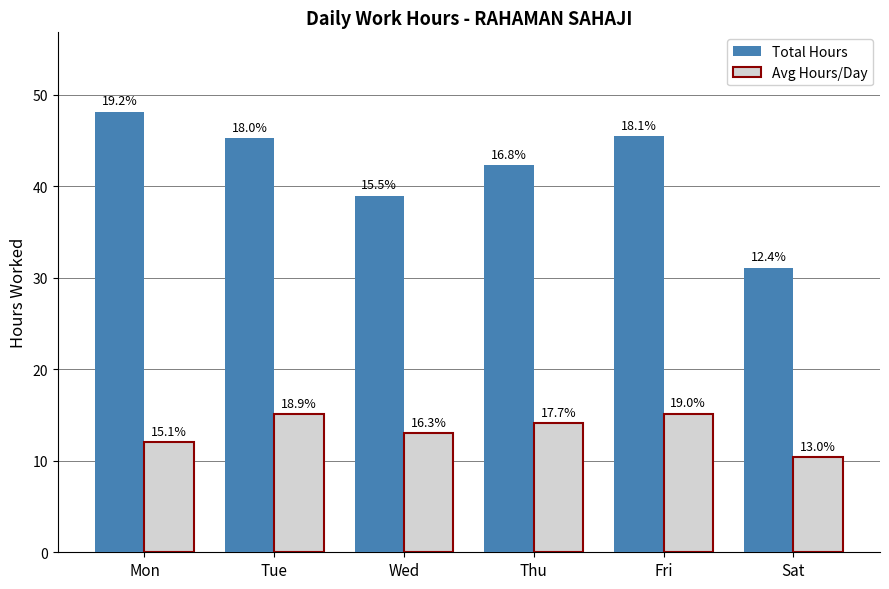

Rank the series by their average value, from lowest to highest.

Avg Hours/Day, Total Hours